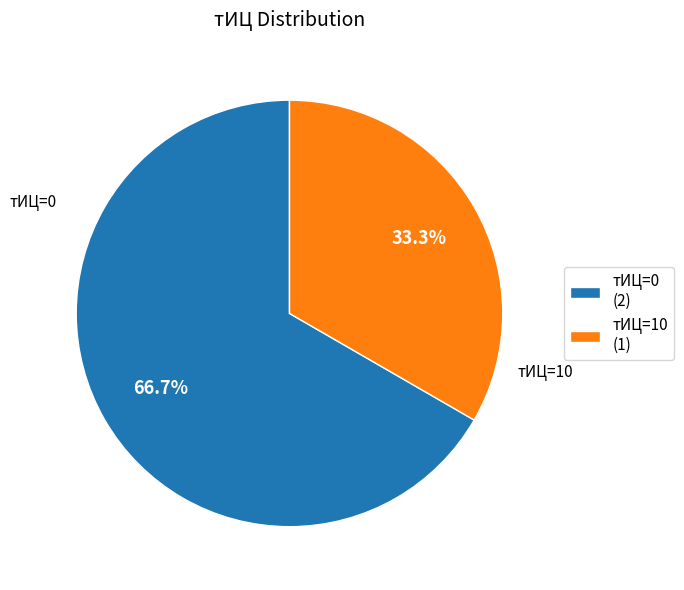

To the nearest percent, what is the average slice percentage?

50%